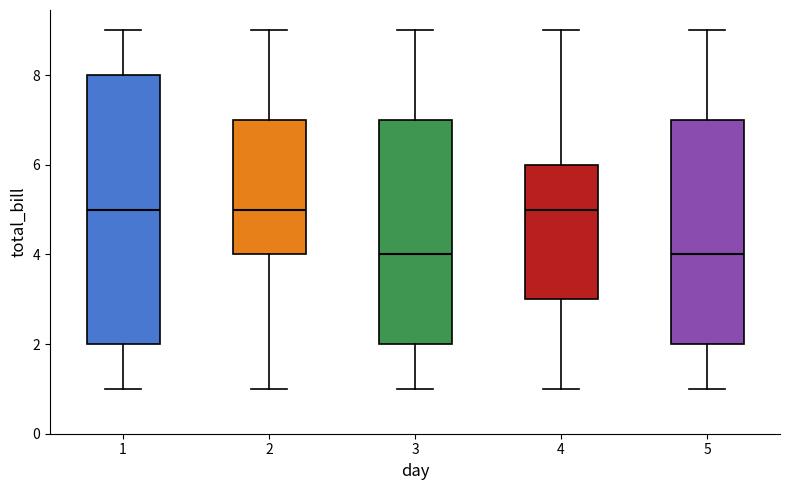

Reading left to right, read every box against the y-axis: the position of its median line, the range the box covers, and the ends of its whiskers. The values are not printed on the chart, so give them approximately, as read against the axis.

1: median 5, box 2 to 8, whiskers 1 to 9
2: median 5, box 4 to 7, whiskers 1 to 9
3: median 4, box 2 to 7, whiskers 1 to 9
4: median 5, box 3 to 6, whiskers 1 to 9
5: median 4, box 2 to 7, whiskers 1 to 9